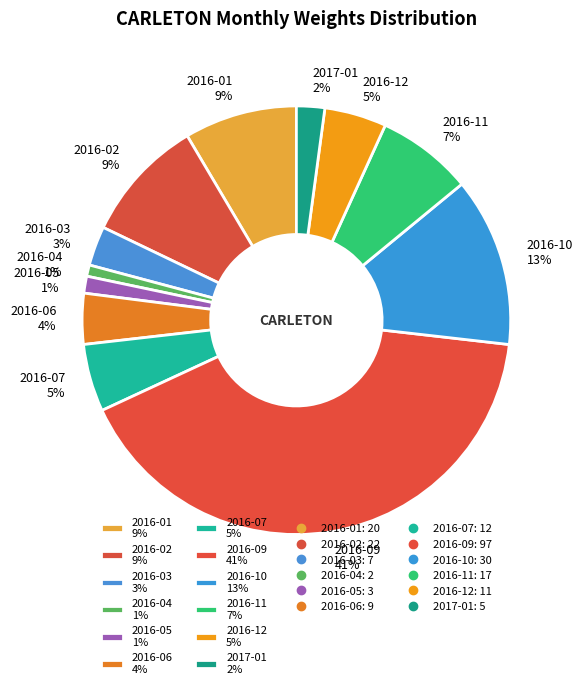

Is there a majority slice in this chart?

No